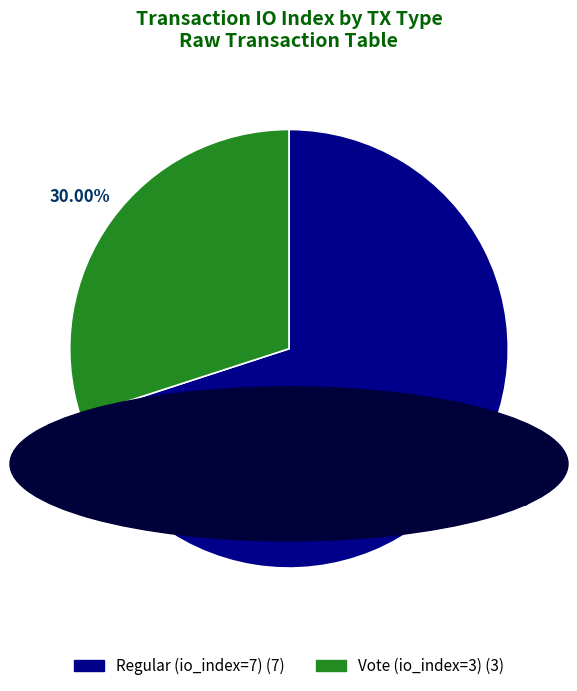

What percentage do Regular (io_index=7) and Vote (io_index=3) together represent?

100.0%